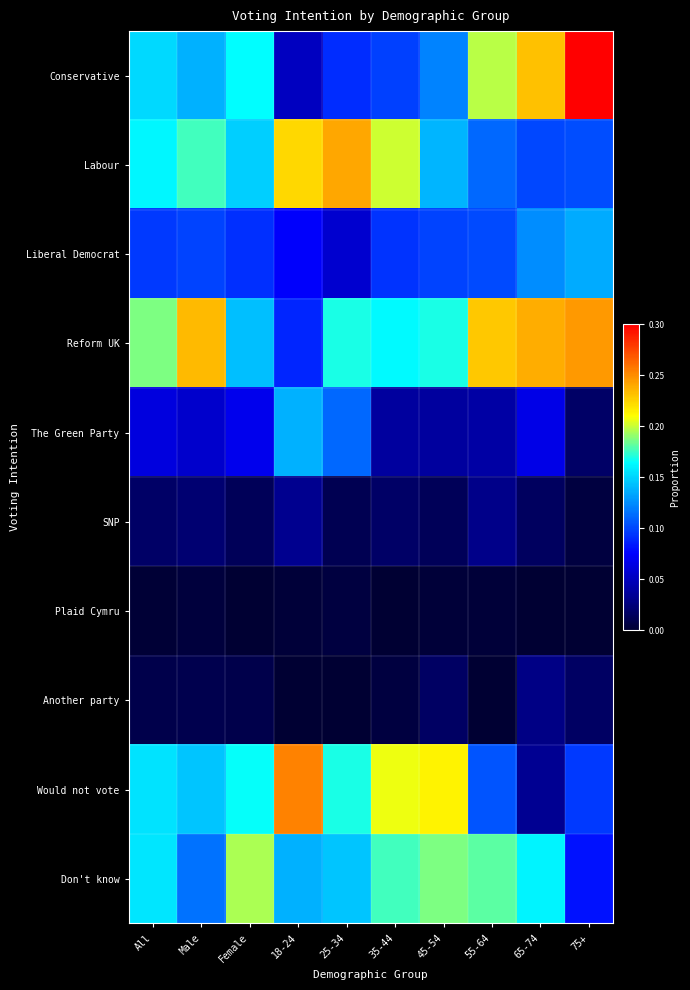

What is the difference between the highest and lowest values at 25-34?

0.2